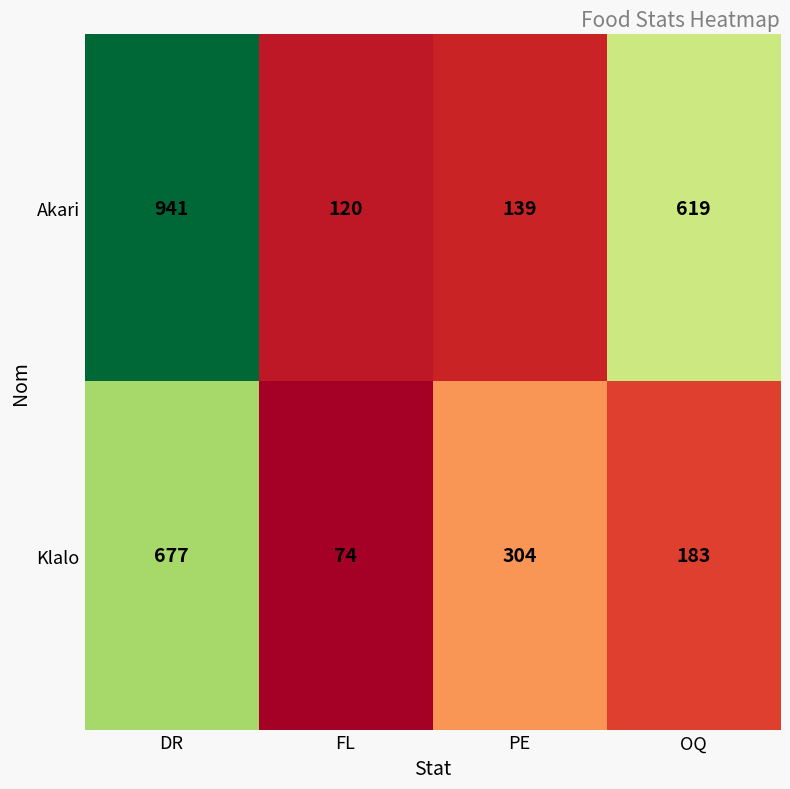

What is the sum of the Klalo values at DR and OQ?

860